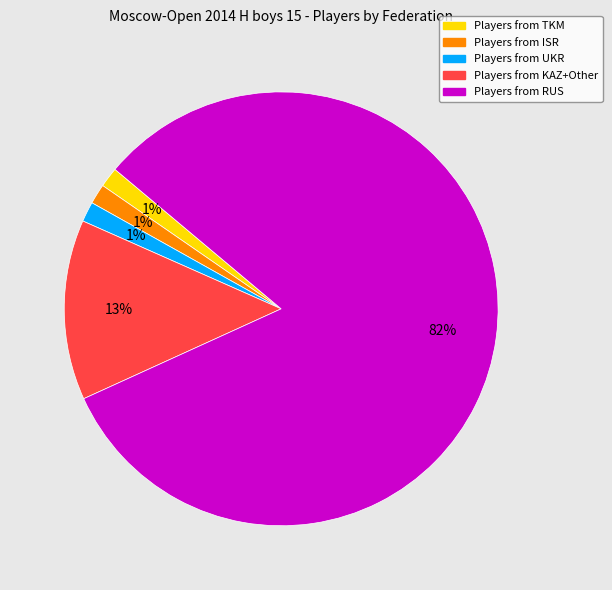

Is there any slice that represents more than half of the pie?

Yes